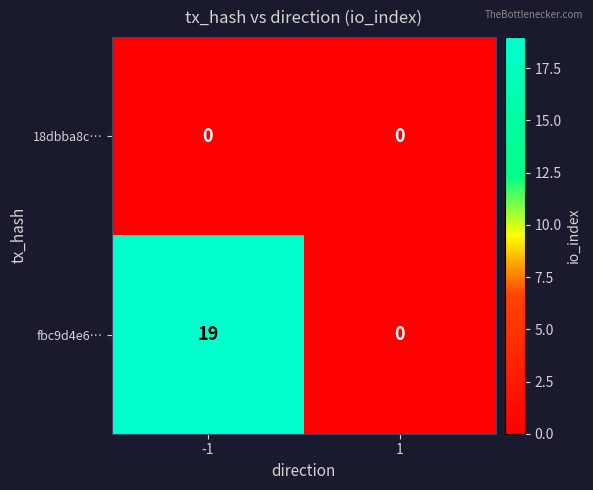

At how many categories does at least one series exceed 2?

1